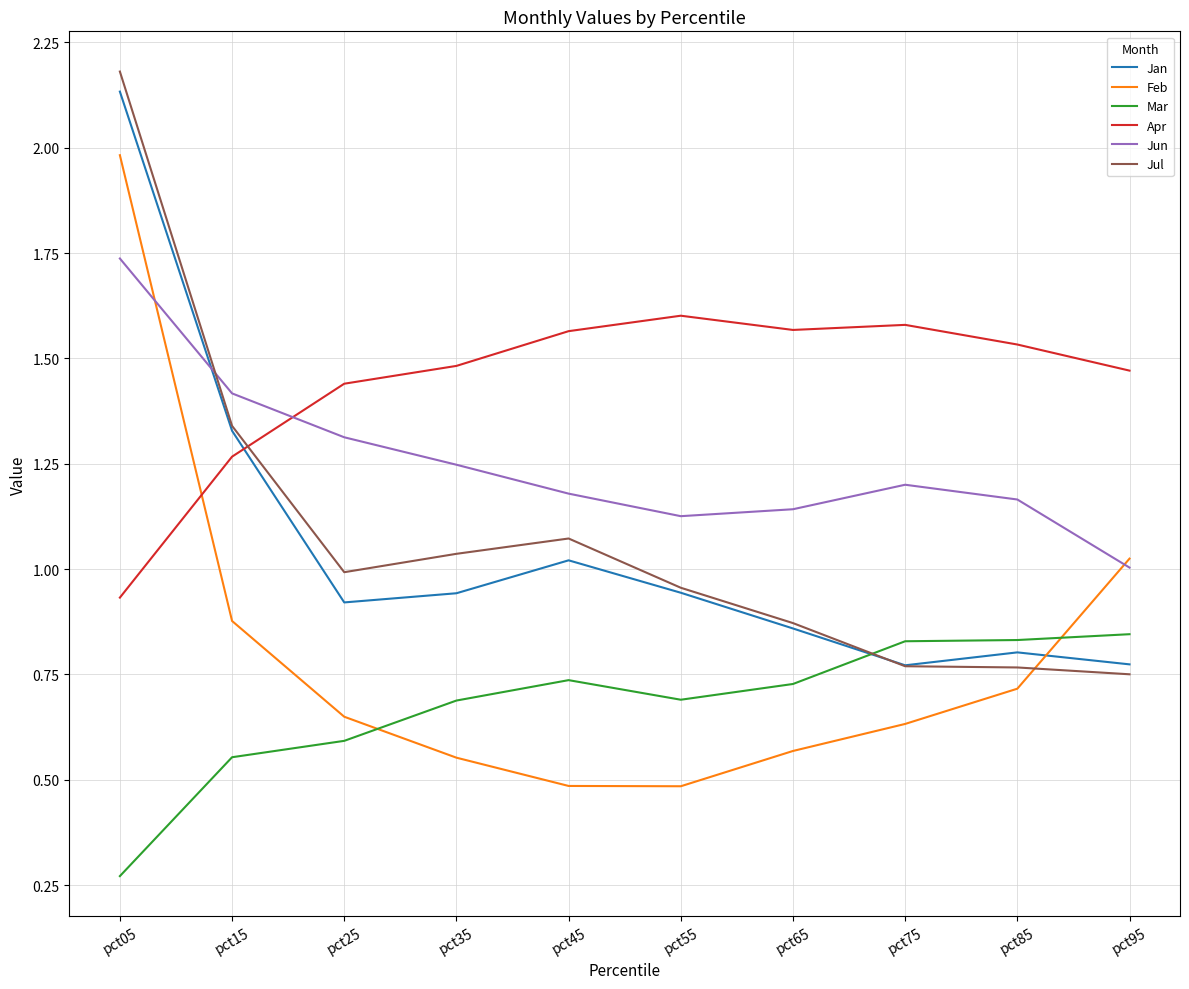

The Apr series shows 2.3 at pct25. True or false?

False